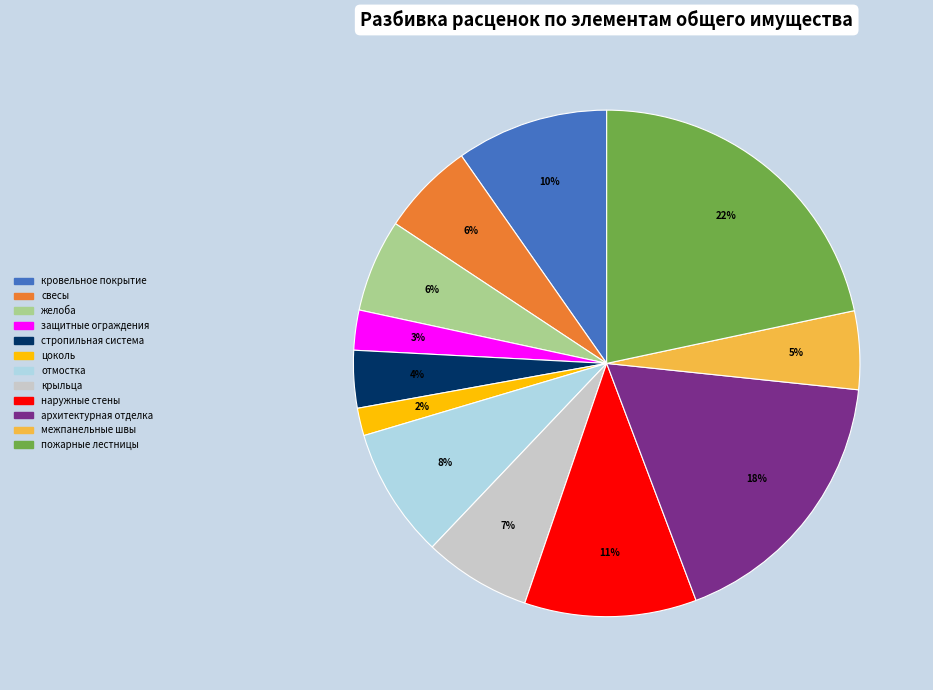

Does отмостка represent more than half of the total?

No